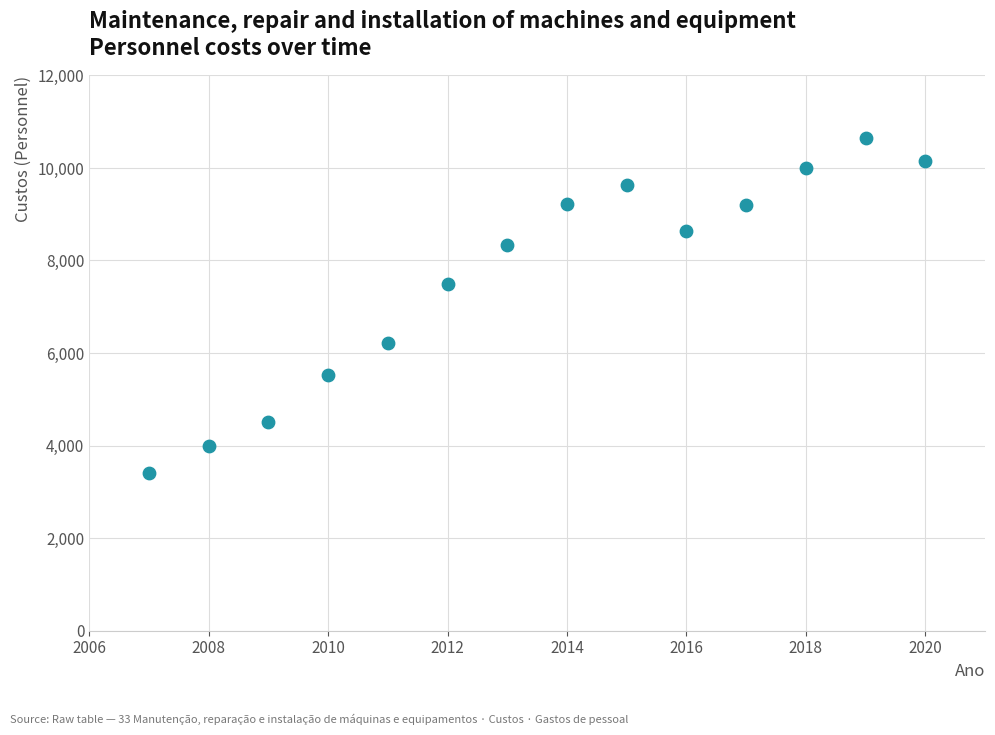

What is the range of Y values (max minus min)?

7233.9